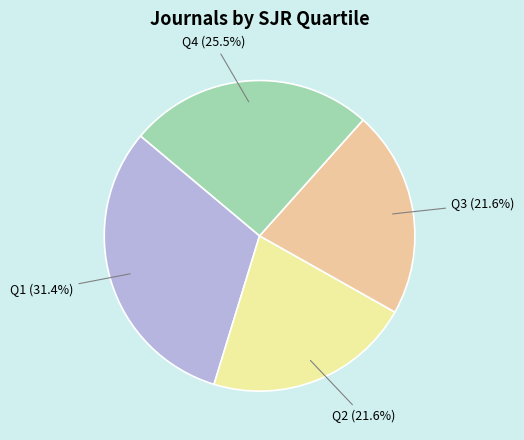

To the nearest percent, what is the combined percentage of Q1 and Q4?

57%